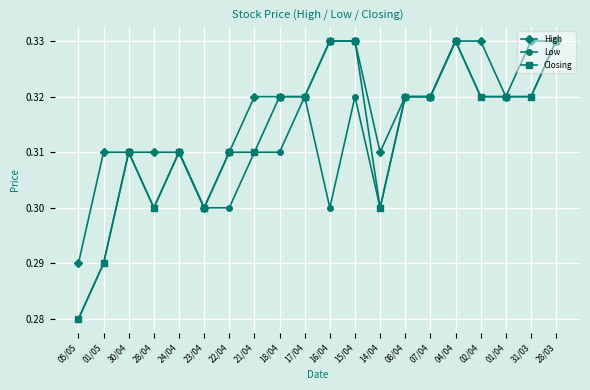

What is the label of the 12th point from the left?

15/04